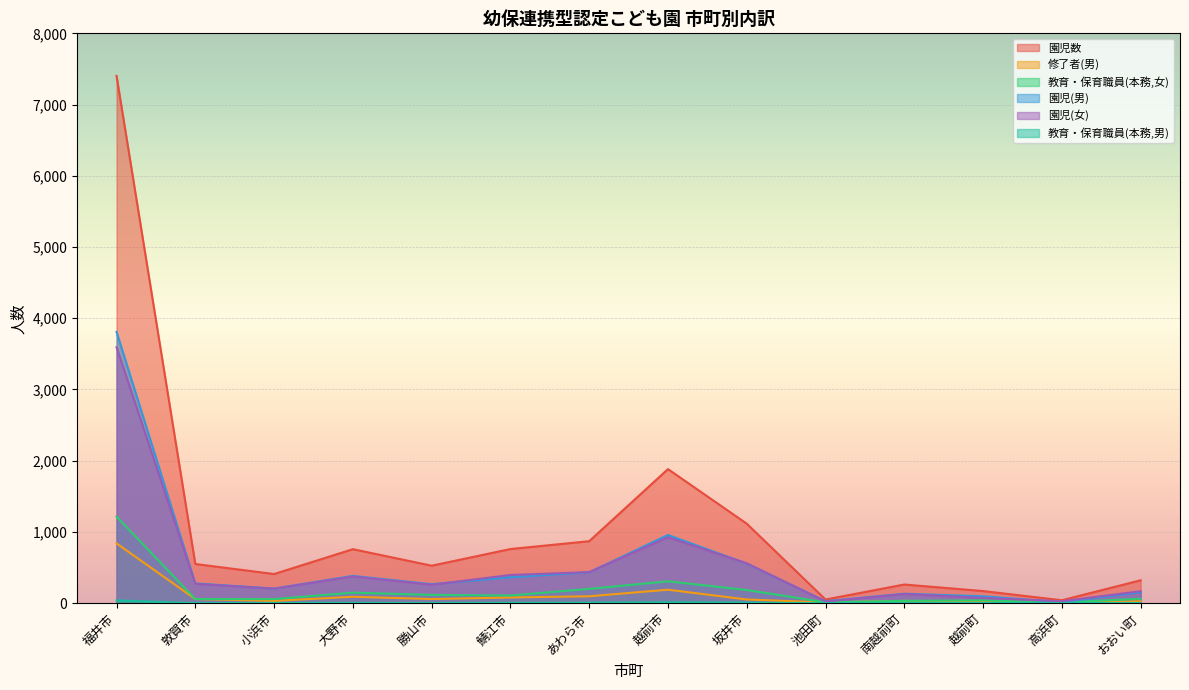

Rank the categories by 修了者(男) value from highest to lowest.

福井市, 越前市, あわら市, 大野市, 鯖江市, 敦賀市, 勝山市, 坂井市, 小浜市, 南越前町, おおい町, 越前町, 池田町, 高浜町